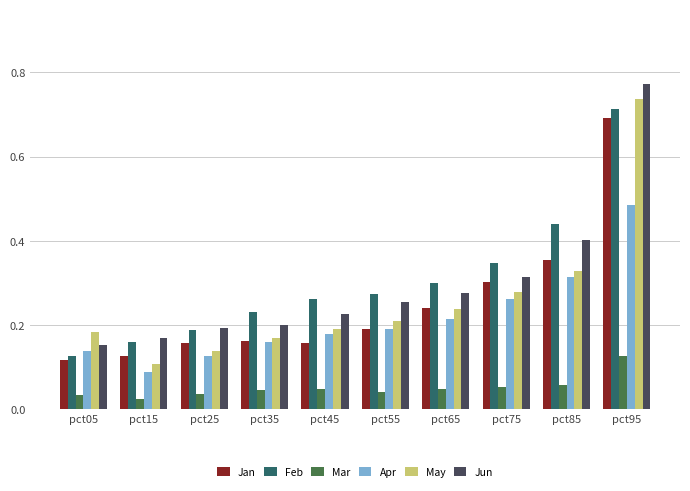

What are all the series names shown in the legend?

Jan, Feb, Mar, Apr, May, Jun